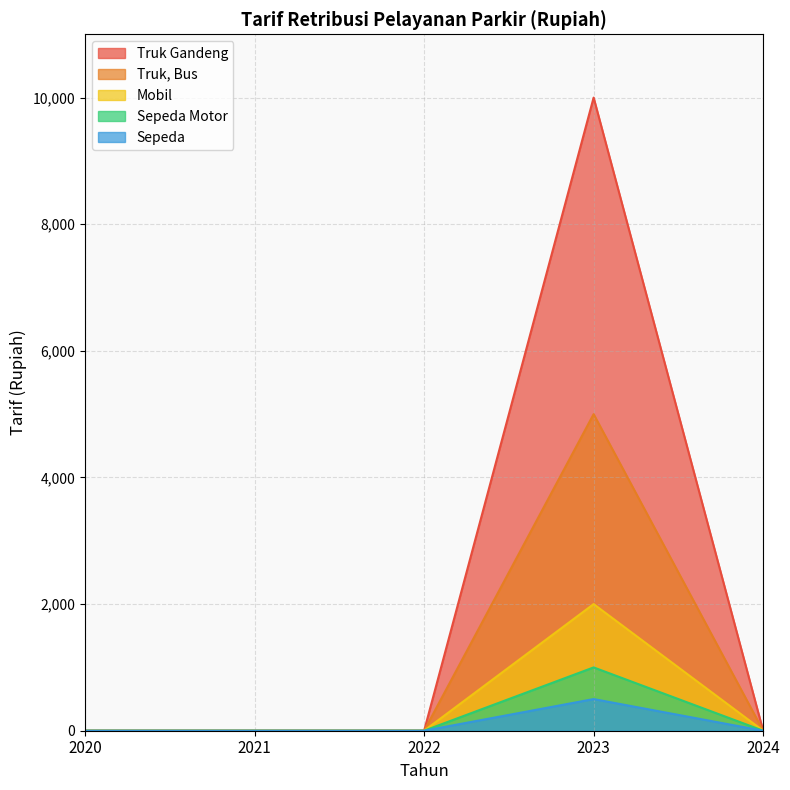

Between 2022 and 2023, which series saw the biggest shift?

Truk Gandeng